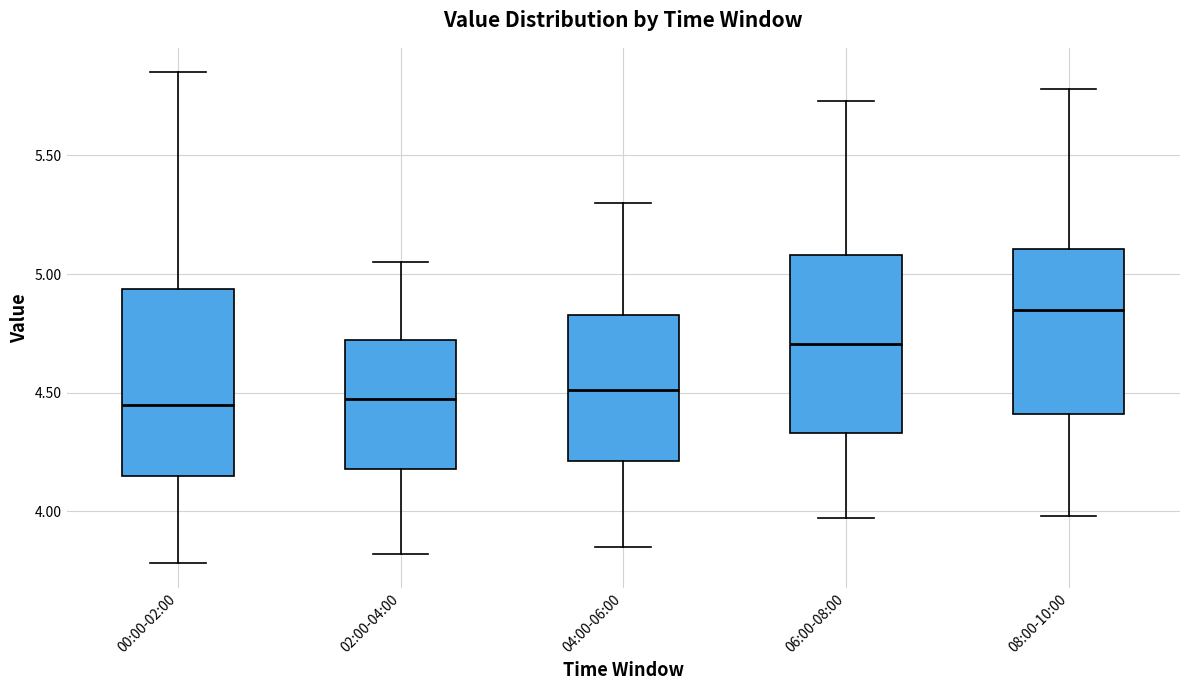

Reading left to right, read every box against the y-axis: the position of its median line, the range the box covers, and the ends of its whiskers. The values are not printed on the chart, so give them approximately, as read against the axis.

00:00-02:00: median 4.45, box 4.15 to 4.95, whiskers 3.80 to 5.85
02:00-04:00: median 4.50, box 4.20 to 4.70, whiskers 3.80 to 5.05
04:00-06:00: median 4.50, box 4.20 to 4.85, whiskers 3.85 to 5.30
06:00-08:00: median 4.70, box 4.35 to 5.10, whiskers 3.95 to 5.75
08:00-10:00: median 4.85, box 4.40 to 5.10, whiskers 4.00 to 5.80